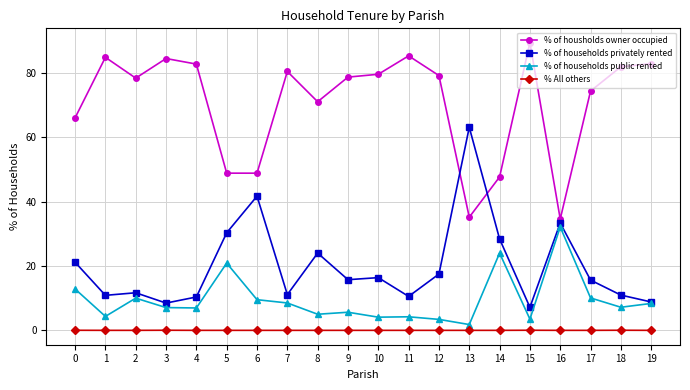

What is the greatest value displayed?

89.3